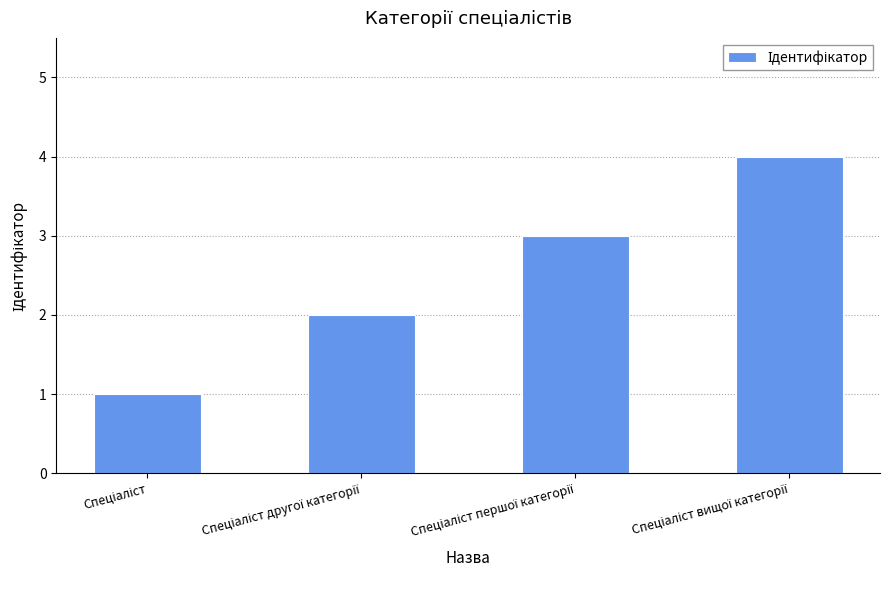

Does the chart contain any negative values?

No